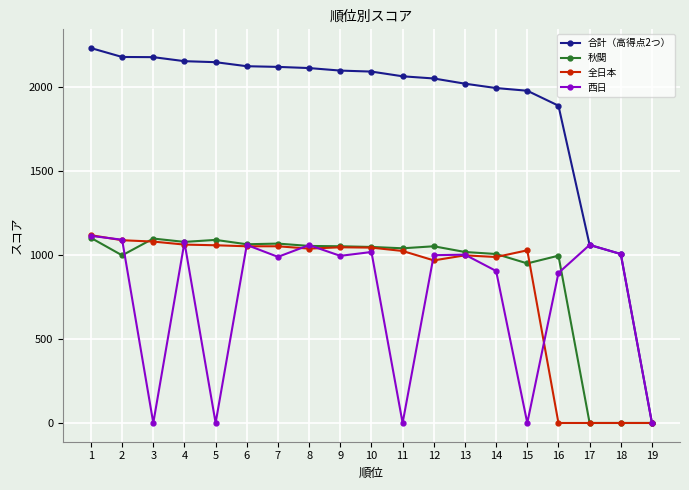

Between 9 and 16, which series saw the biggest shift?

全日本